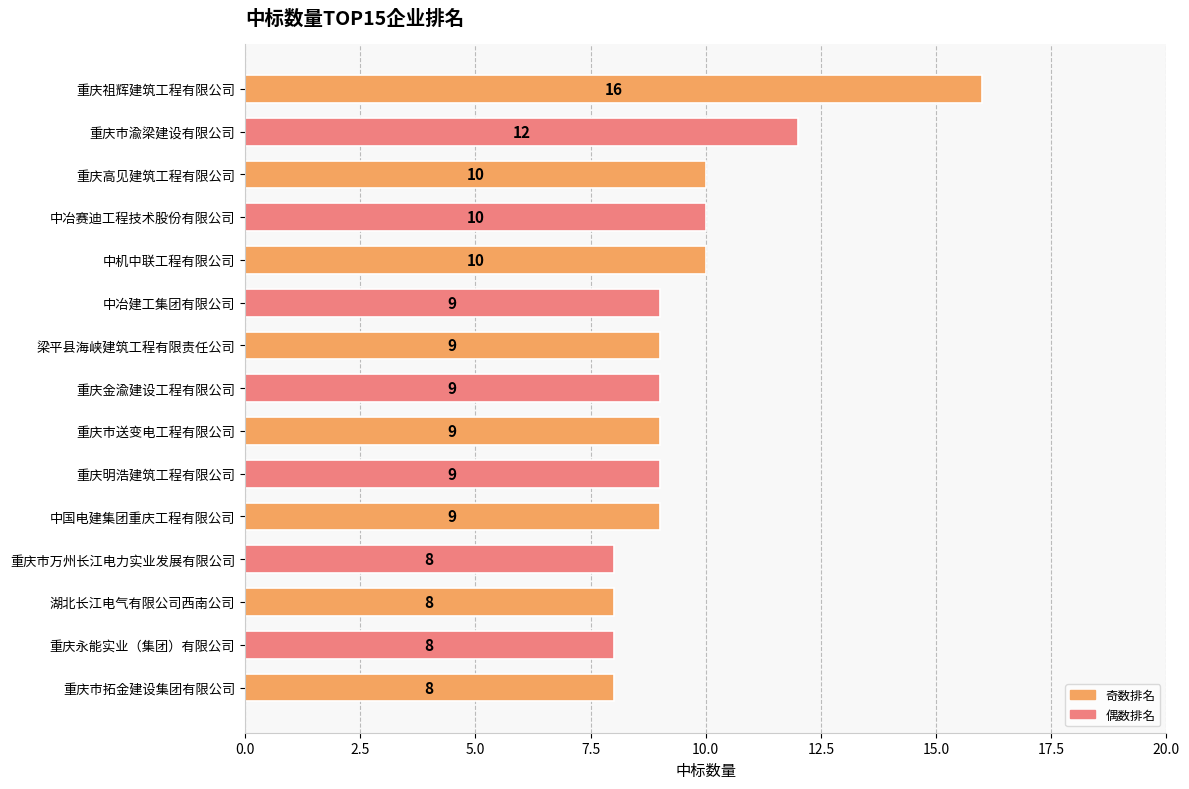

What is the maximum value shown in the chart?

16